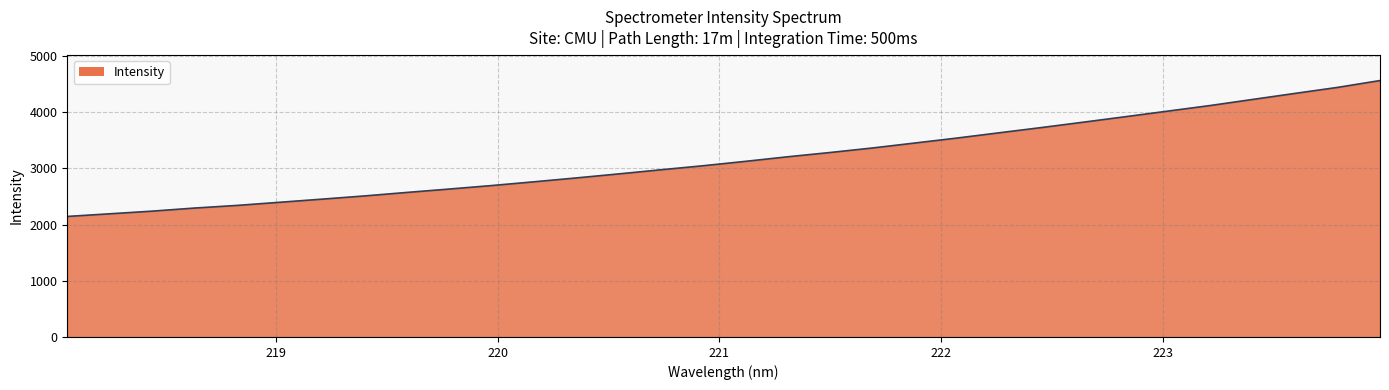

What is the difference between the maximum and minimum values?

2416.8